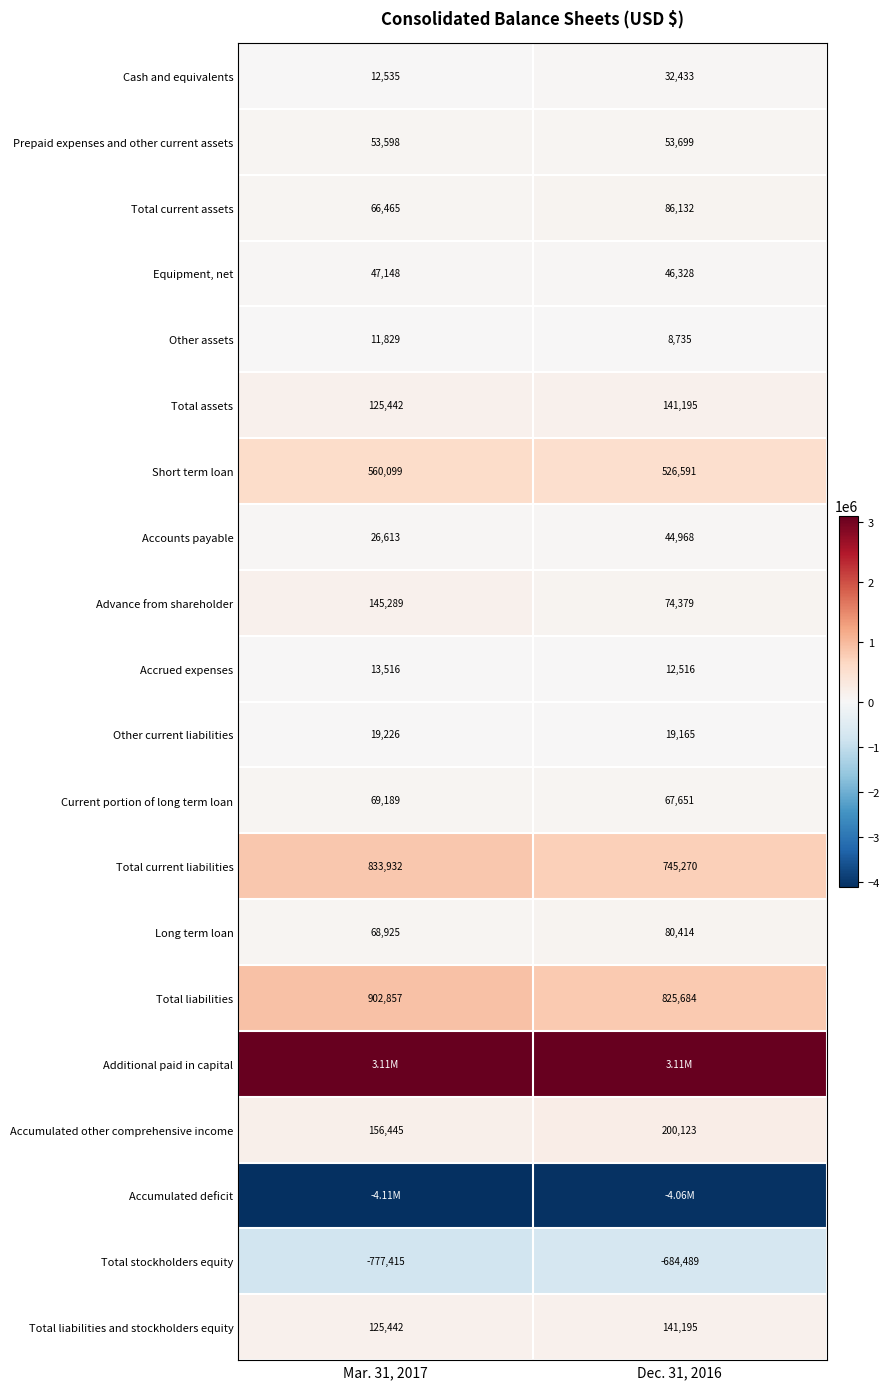

List the labels in order of Current portion of long term loan value, largest first.

Mar. 31, 2017, Dec. 31, 2016